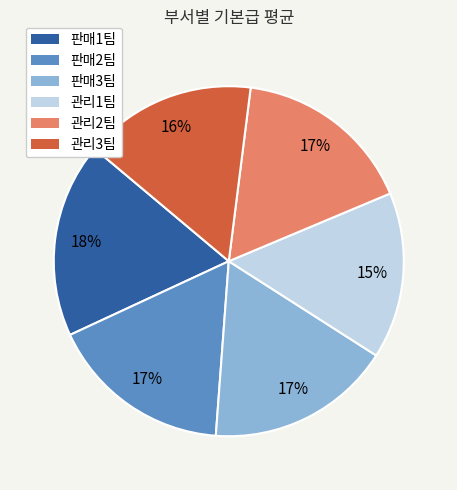

To the nearest percent, what portion does 판매3팀 represent?

17%